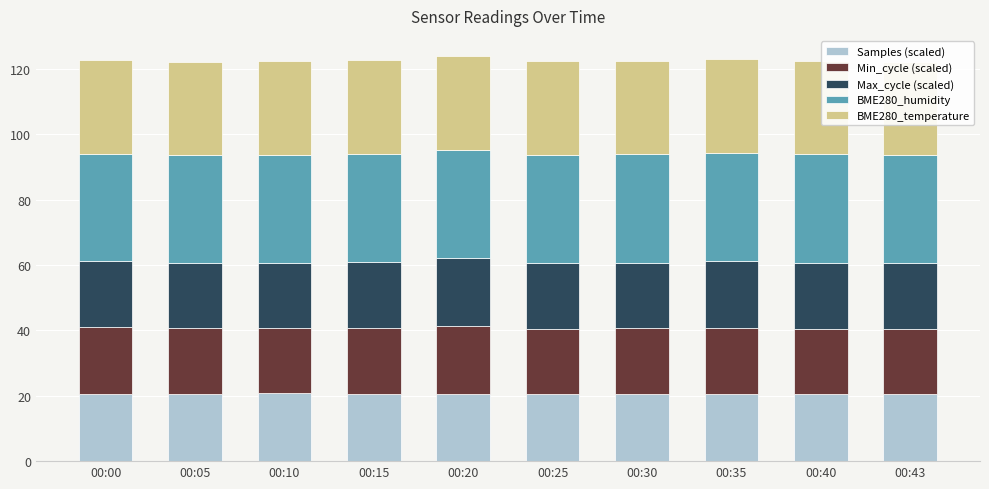

The Samples (scaled) series shows 14.3 at 00:40. True or false?

False